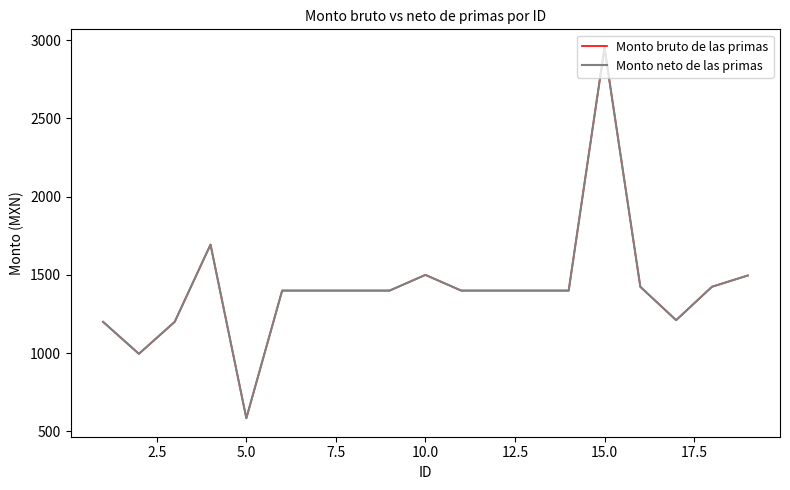

Reading left to right, extract all data points from this chart.

Monto bruto de las primas: 1200.1	995.6	1200.1	1693.7	584.5	1399.7	1399.7	1399.7	1399.7	1499.9	1399.7	1399.7	1399.7	1399.7	2950.4	1424.2	1210.9	1424.2	1496.1
Monto neto de las primas: 1200.1	995.6	1200.1	1693.7	584.5	1399.7	1399.7	1399.7	1399.7	1499.9	1399.7	1399.7	1399.7	1399.7	2950.4	1424.2	1210.9	1424.2	1496.1